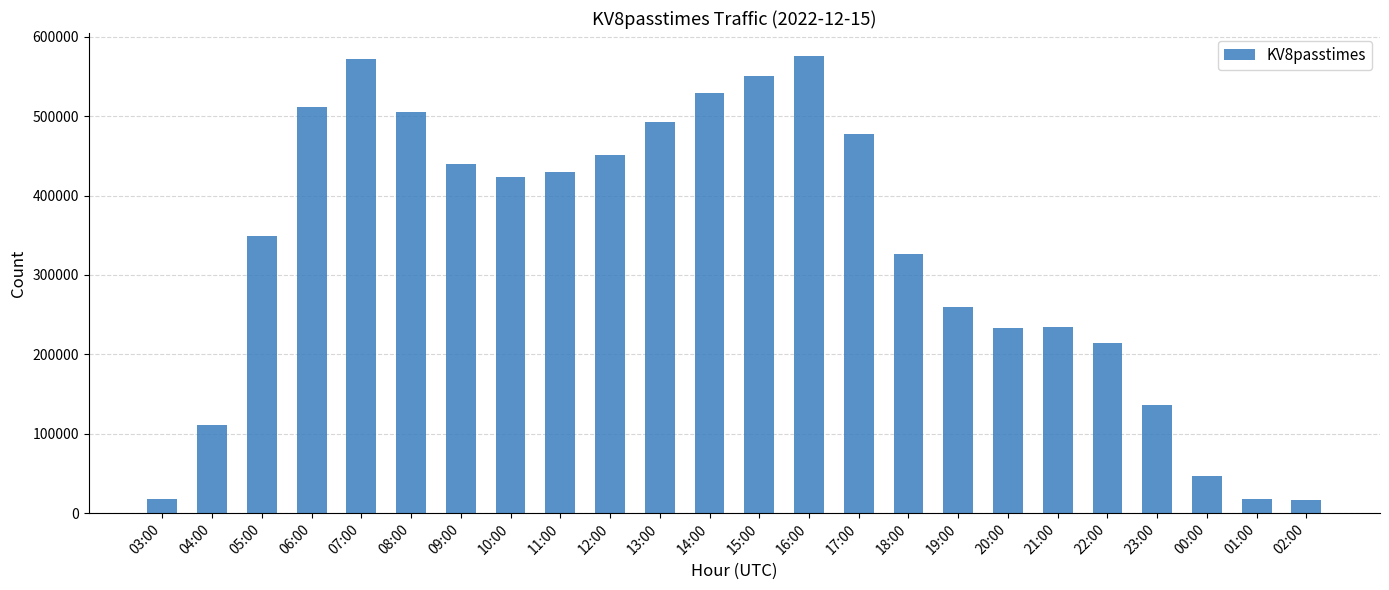

What is the label of the 21st bar from the right?

06:00